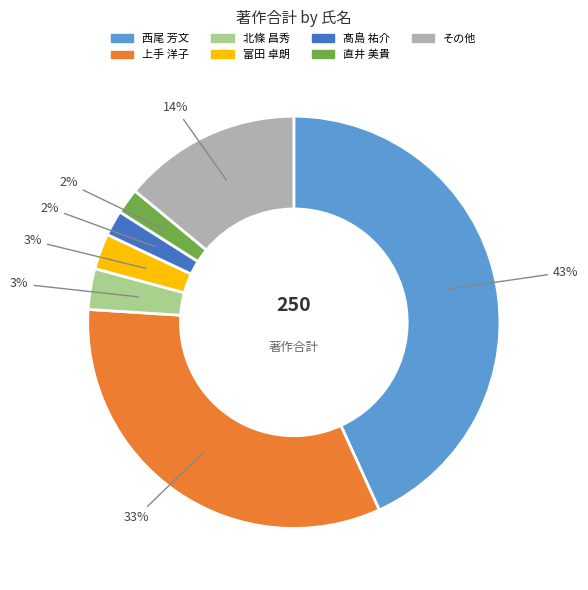

Is there any slice that represents more than half of the pie?

No